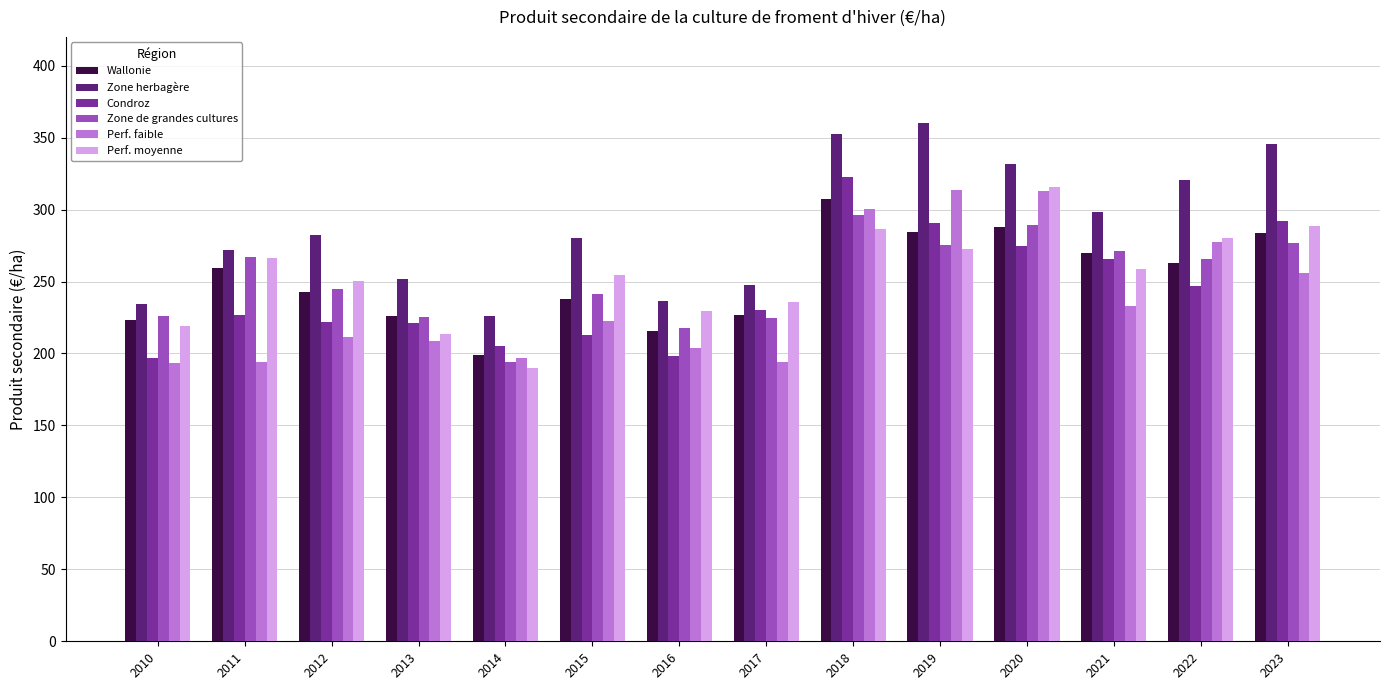

What is the difference between the highest and lowest values at 2010?

40.5